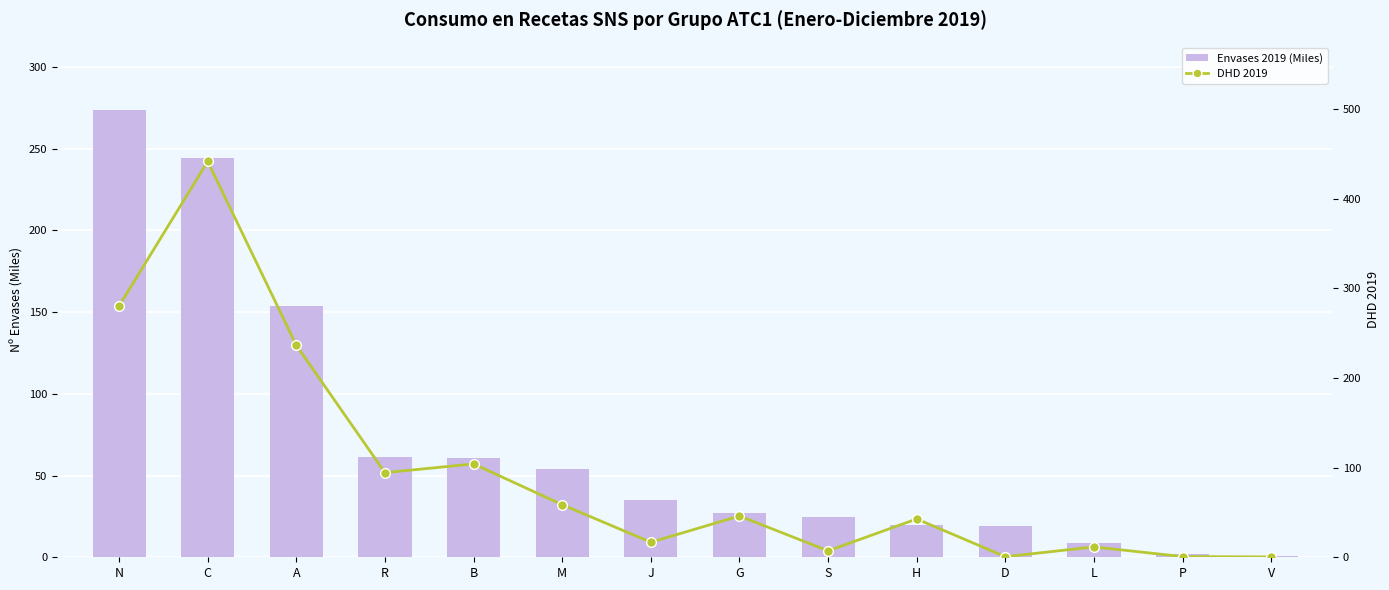

How many groups of bars are there?

14